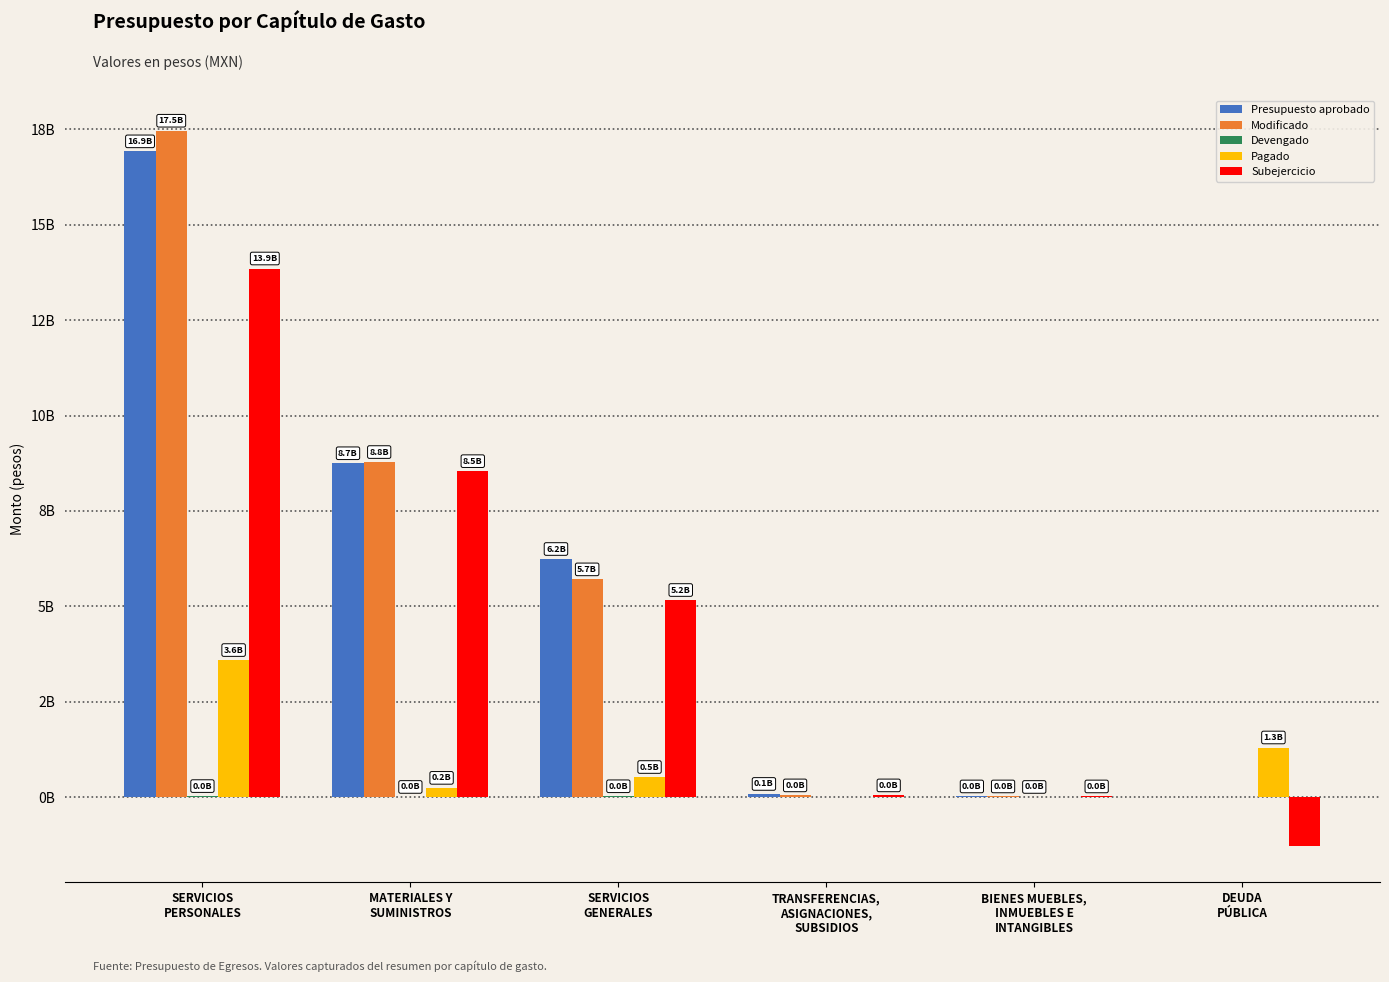

Are the bars grouped side by side (vs. stacked)?

Yes